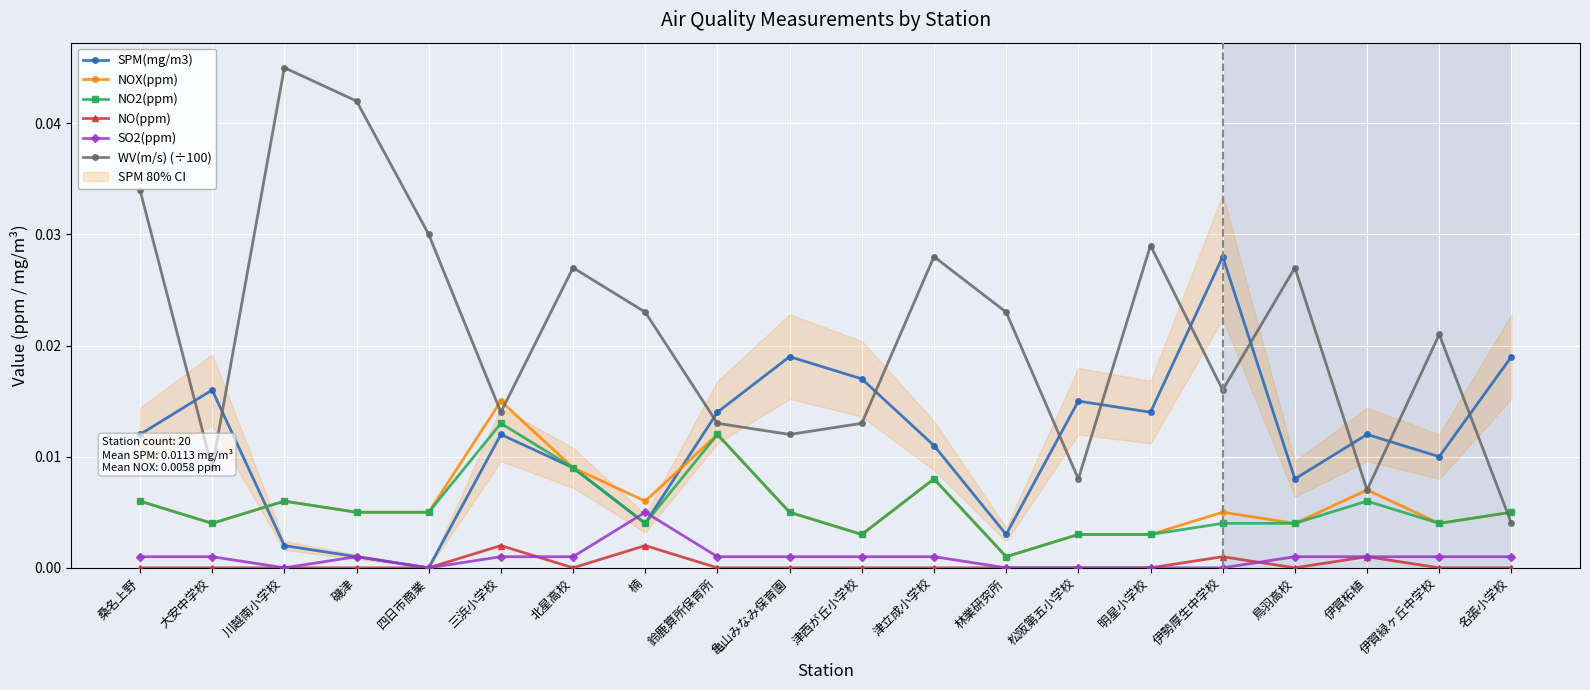

Reading left to right, transcribe all the data shown in this chart.

SPM(mg/m3): 桑名上野=0.0	大安中学校=0.0	川越南小学校=0.0	磯津=0.0	四日市商業=0.0	三浜小学校=0.0	北星高校=0.0	楠=0.0	鈴鹿算所保育所=0.0	亀山みなみ保育園=0.0	津西が丘小学校=0.0	津立成小学校=0.0	林業研究所=0.0	松阪第五小学校=0.0	明星小学校=0.0	伊勢厚生中学校=0.0	鳥羽高校=0.0	伊賀柘植=0.0	伊賀緑ヶ丘中学校=0.0	名張小学校=0.0
NOX(ppm): 桑名上野=0.0	大安中学校=0.0	川越南小学校=0.0	磯津=0.0	四日市商業=0.0	三浜小学校=0.0	北星高校=0.0	楠=0.0	鈴鹿算所保育所=0.0	亀山みなみ保育園=0.0	津西が丘小学校=0.0	津立成小学校=0.0	林業研究所=0.0	松阪第五小学校=0.0	明星小学校=0.0	伊勢厚生中学校=0.0	鳥羽高校=0.0	伊賀柘植=0.0	伊賀緑ヶ丘中学校=0.0	名張小学校=0.0
NO2(ppm): 桑名上野=0.0	大安中学校=0.0	川越南小学校=0.0	磯津=0.0	四日市商業=0.0	三浜小学校=0.0	北星高校=0.0	楠=0.0	鈴鹿算所保育所=0.0	亀山みなみ保育園=0.0	津西が丘小学校=0.0	津立成小学校=0.0	林業研究所=0.0	松阪第五小学校=0.0	明星小学校=0.0	伊勢厚生中学校=0.0	鳥羽高校=0.0	伊賀柘植=0.0	伊賀緑ヶ丘中学校=0.0	名張小学校=0.0
NO(ppm): 桑名上野=0.0	大安中学校=0.0	川越南小学校=0.0	磯津=0.0	四日市商業=0.0	三浜小学校=0.0	北星高校=0.0	楠=0.0	鈴鹿算所保育所=0.0	亀山みなみ保育園=0.0	津西が丘小学校=0.0	津立成小学校=0.0	林業研究所=0.0	松阪第五小学校=0.0	明星小学校=0.0	伊勢厚生中学校=0.0	鳥羽高校=0.0	伊賀柘植=0.0	伊賀緑ヶ丘中学校=0.0	名張小学校=0.0
SO2(ppm): 桑名上野=0.0	大安中学校=0.0	川越南小学校=0.0	磯津=0.0	四日市商業=0.0	三浜小学校=0.0	北星高校=0.0	楠=0.0	鈴鹿算所保育所=0.0	亀山みなみ保育園=0.0	津西が丘小学校=0.0	津立成小学校=0.0	林業研究所=0.0	松阪第五小学校=0.0	明星小学校=0.0	伊勢厚生中学校=0.0	鳥羽高校=0.0	伊賀柘植=0.0	伊賀緑ヶ丘中学校=0.0	名張小学校=0.0
WV(m/s) (÷100): 桑名上野=0.0	大安中学校=0.0	川越南小学校=0.0	磯津=0.0	四日市商業=0.0	三浜小学校=0.0	北星高校=0.0	楠=0.0	鈴鹿算所保育所=0.0	亀山みなみ保育園=0.0	津西が丘小学校=0.0	津立成小学校=0.0	林業研究所=0.0	松阪第五小学校=0.0	明星小学校=0.0	伊勢厚生中学校=0.0	鳥羽高校=0.0	伊賀柘植=0.0	伊賀緑ヶ丘中学校=0.0	名張小学校=0.0